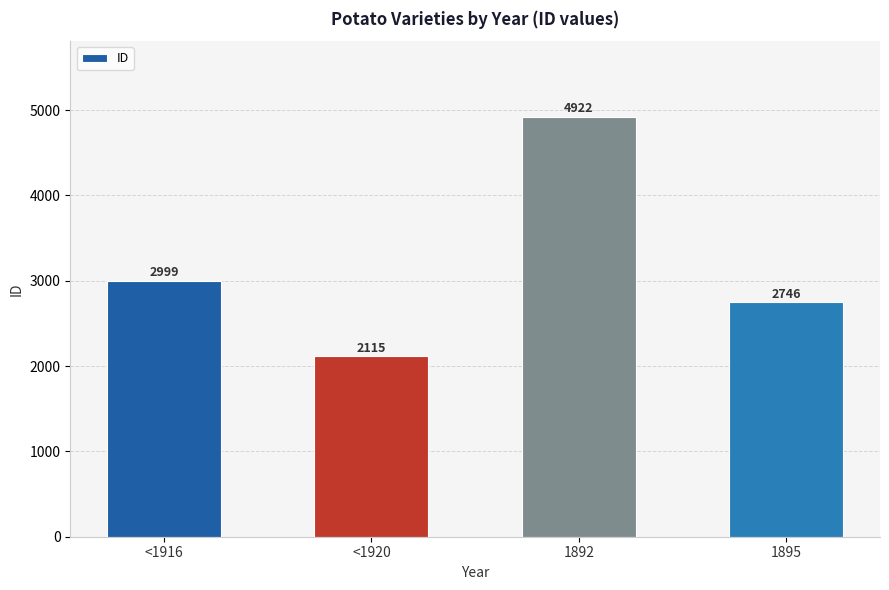

What value does the data have at 1892, to the nearest 100?

4900